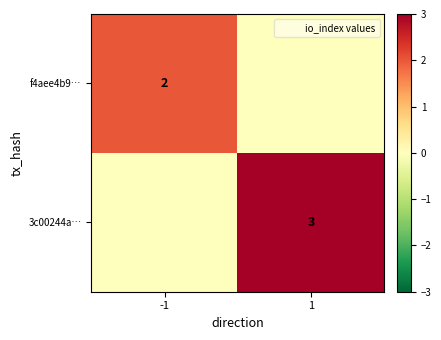

What is the maximum value shown in the chart?

3